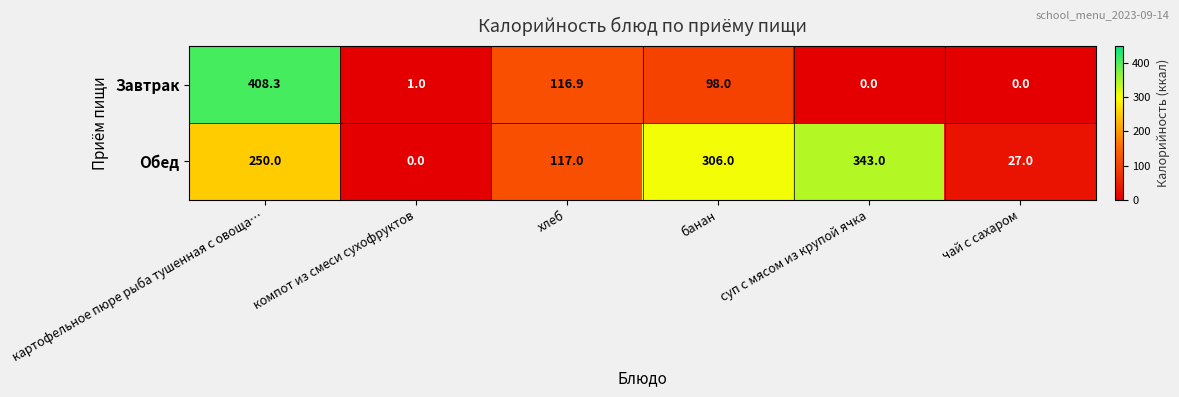

Between суп с мясом из крупой ячка and чай с сахаром, which series saw the biggest shift?

Обед